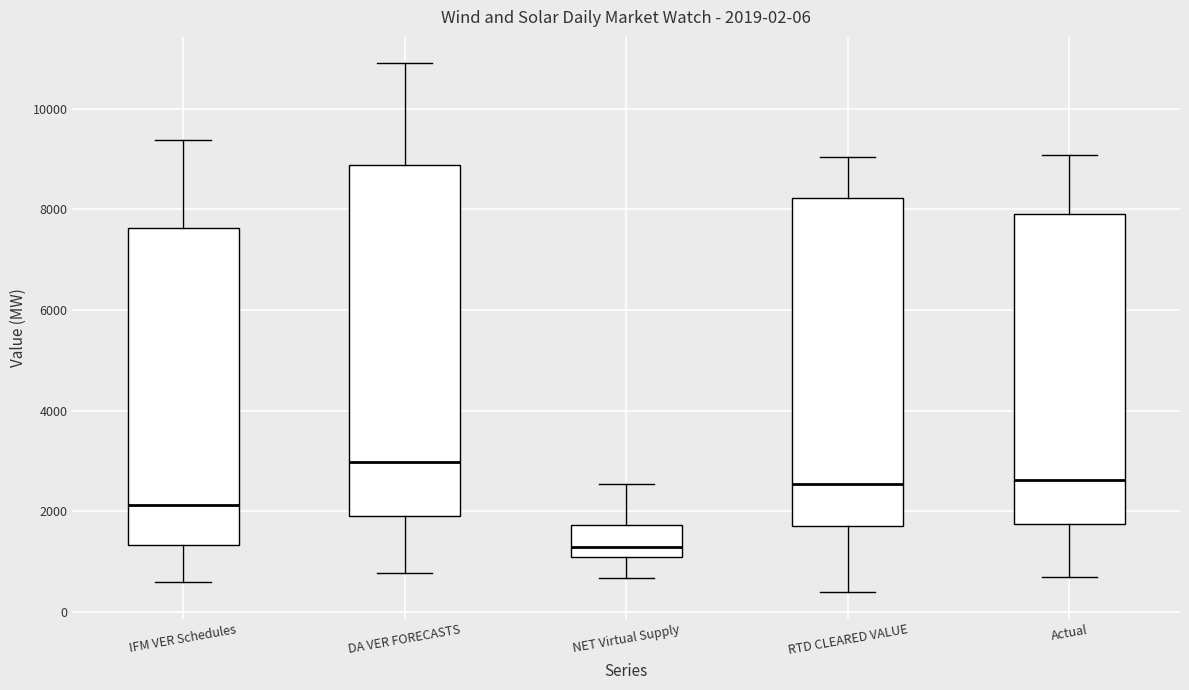

Which box's median line is the lowest?

NET Virtual Supply